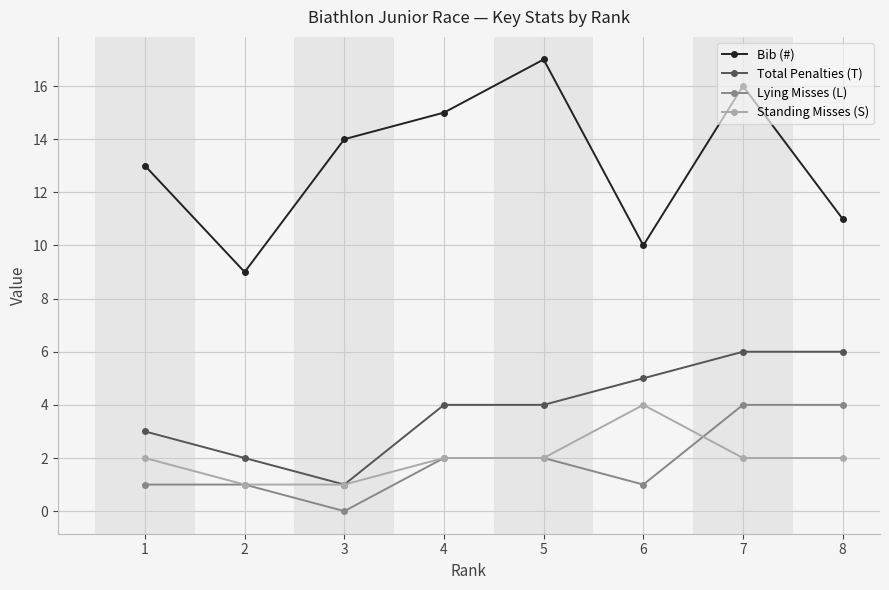

Which series has the largest total across all categories?

Bib (#)